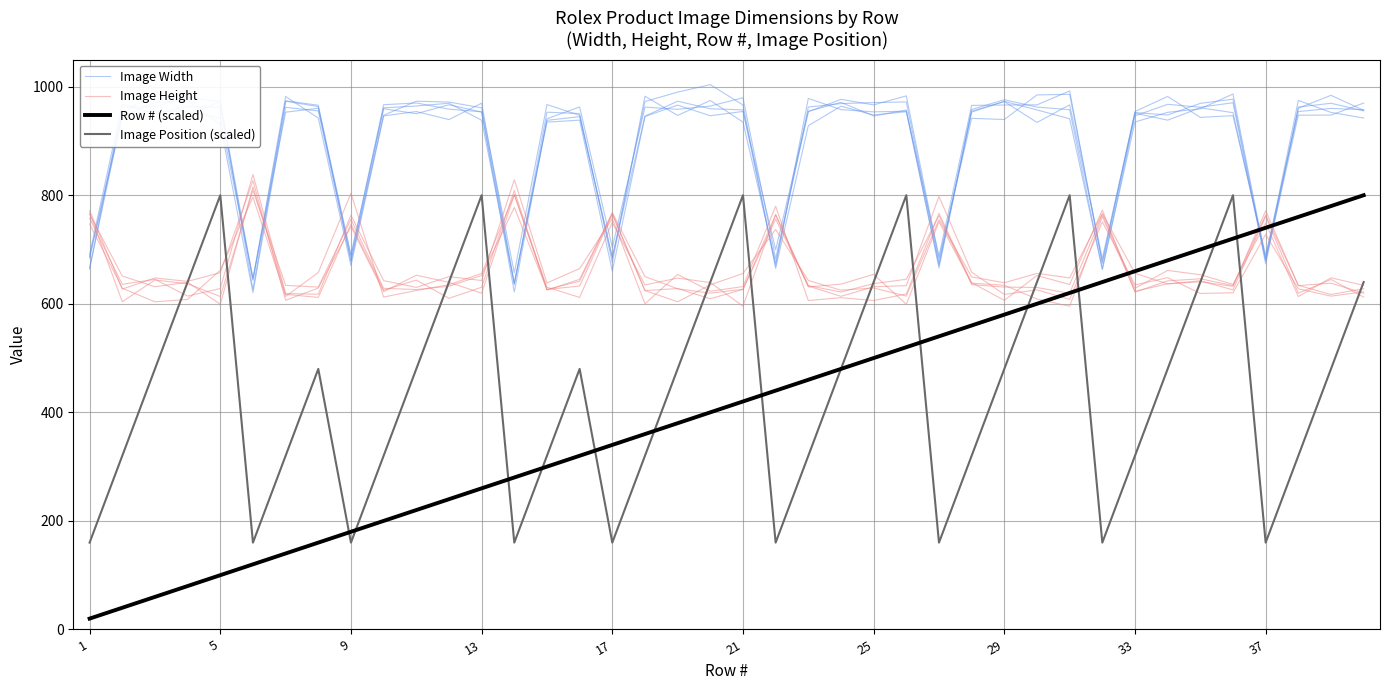

What is the label of the 1st point from the left?

1